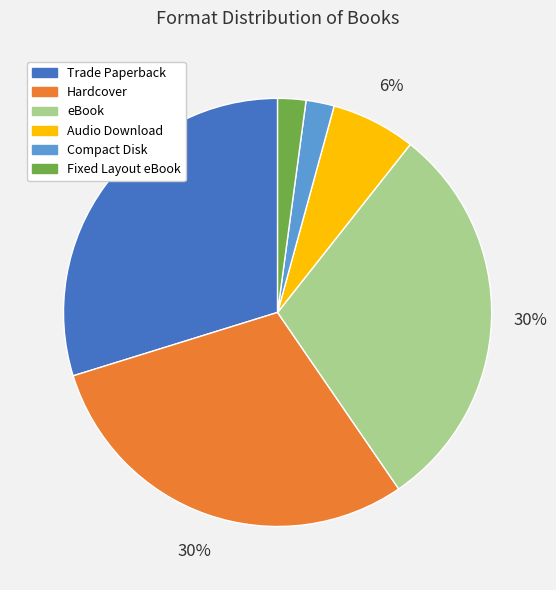

Is Hardcover the majority of the pie?

No